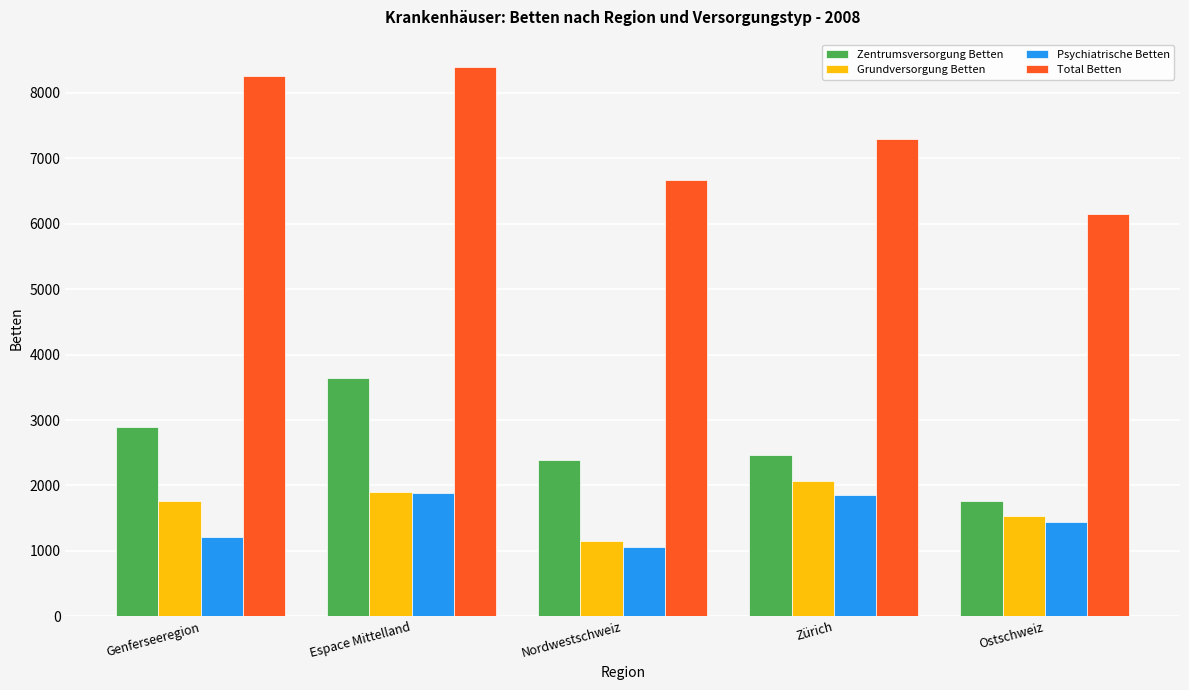

Rank the series at Ostschweiz from highest to lowest value.

Total Betten, Zentrumsversorgung Betten, Grundversorgung Betten, Psychiatrische Betten